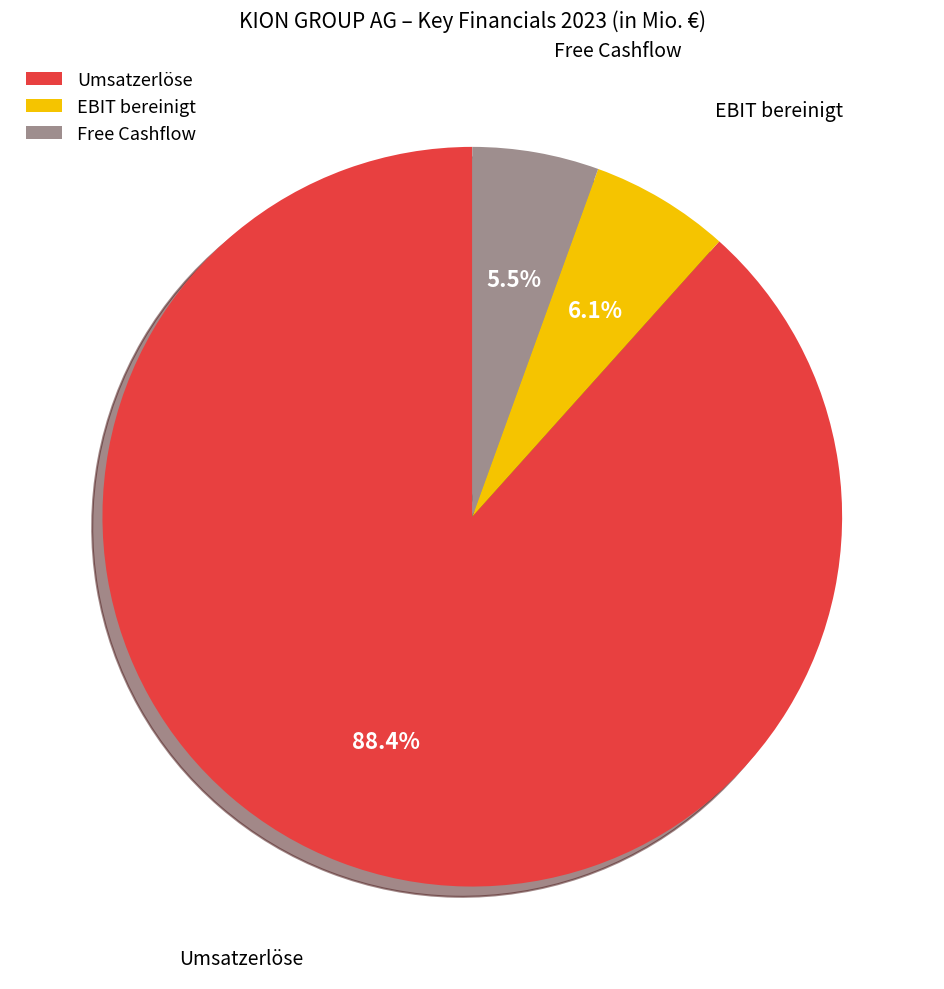

Rank the categories by value from highest to lowest.

Umsatzerlöse, EBIT bereinigt, Free Cashflow